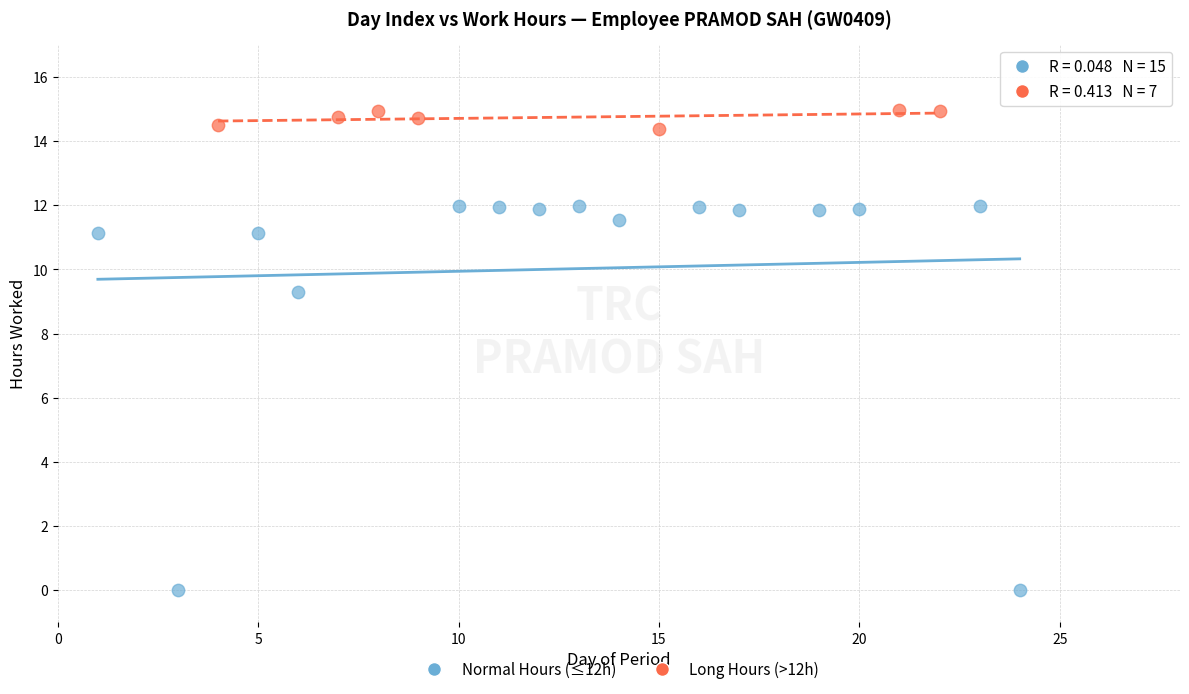

What are all the series names shown in the legend?

Normal Hours (≤12h), Long Hours (>12h)